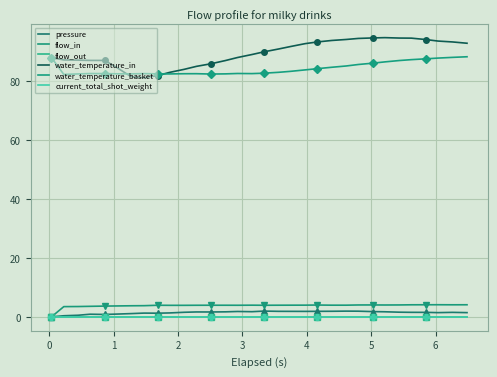

Reading right to left, extract all data points from this chart.

pressure: 1.4	1.5	1.4	1.5	1.5	1.6	1.7	1.8	1.9	1.9	1.9	1.9	1.9	1.9	1.9	1.9	1.8	1.8	1.7	1.6	1.7	1.6	1.3	1.2	1.3	1.1	0.9	0.8	0.9	0.5	0.4	0.0
flow_in: 4.1	4.1	4.1	4.1	4.1	4.0	4.0	4.0	4.0	4.0	4.0	4.0	4.0	4.0	4.0	3.9	4.0	3.9	3.9	3.9	3.9	3.9	3.9	3.9	3.8	3.8	3.7	3.6	3.6	3.5	3.5	0.0
flow_out: 0.0	0.0	0.0	0.0	0.0	0.0	0.0	0.0	0.0	0.0	0.0	0.0	0.0	0.0	0.0	0.0	0.0	0.0	0.0	0.0	0.0	0.0	0.0	0.0	0.0	0.0	0.0	0.0	0.0	0.0	0.0	0.0
water_temperature_in: 92.9	93.3	93.6	94.2	94.6	94.7	94.8	94.7	94.5	94.2	93.8	93.3	92.8	91.8	91.0	90.0	89.1	88.0	87.0	85.9	85.0	84.0	83.0	81.9	81.2	81.5	84.6	87.1	87.1	87.2	87.2	88.0
water_temperature_basket: 88.3	88.1	87.9	87.6	87.3	87.0	86.6	86.1	85.7	85.2	84.7	84.3	83.8	83.4	83.0	82.7	82.6	82.6	82.5	82.4	82.6	82.5	82.5	82.5	82.6	82.5	82.5	82.6	82.6	82.5	82.3	88.0
current_total_shot_weight: 0.0	0.0	0.0	0.0	0.0	0.0	0.0	0.0	0.0	0.0	0.0	0.0	0.0	0.0	0.0	0.0	0.0	0.0	0.0	0.0	0.0	0.0	0.0	0.0	0.0	0.0	0.0	0.0	0.0	0.0	0.0	0.0